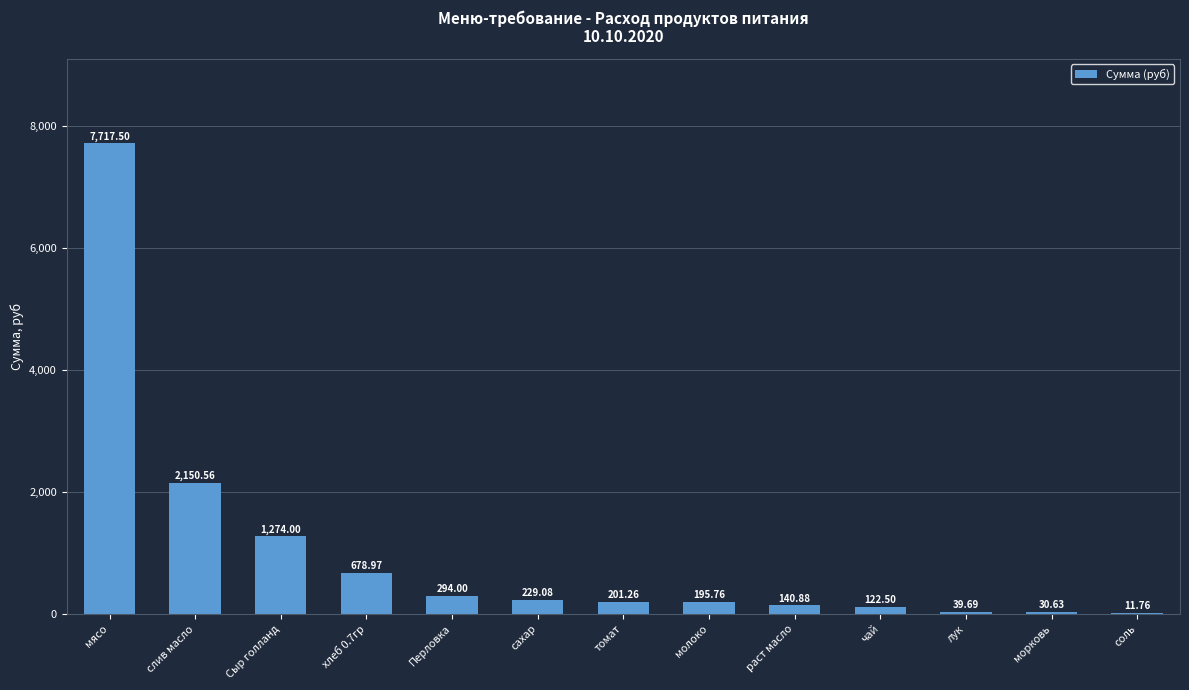

Read the value at Перловка.

294.0